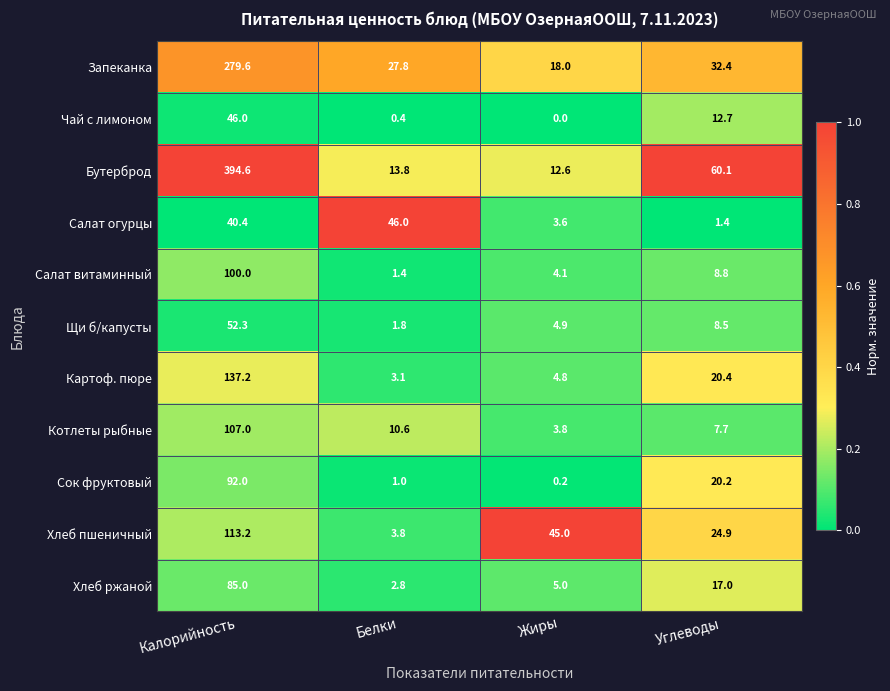

True or false: Запеканка has a value of 435.7 at Калорийность.

False